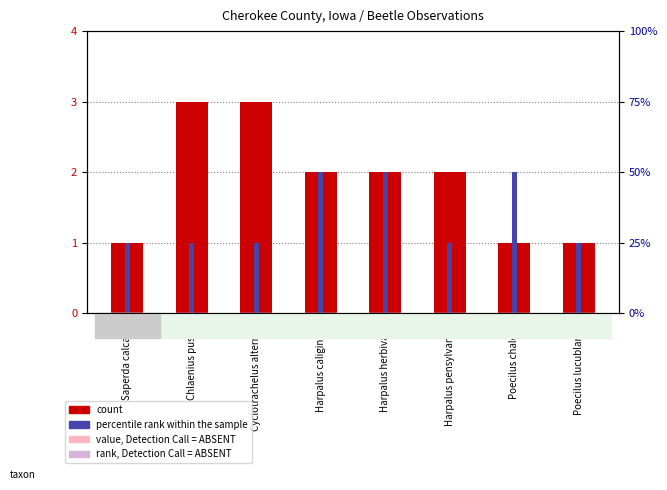

How many data points in count are less than 2?

3